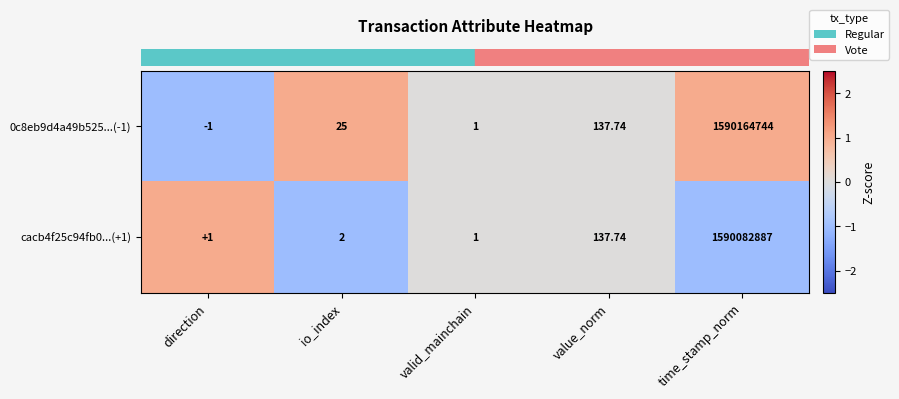

At which label is 0c8eb9d4a49b525...(-1) closest to 795082371?

value_norm